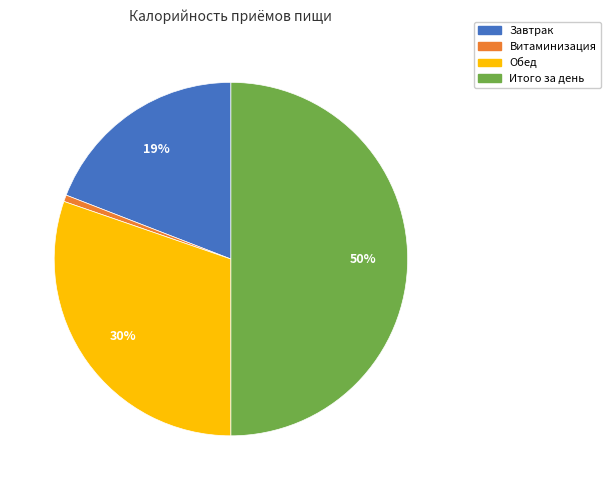

Is it true that Обед is 23% of the pie?

False